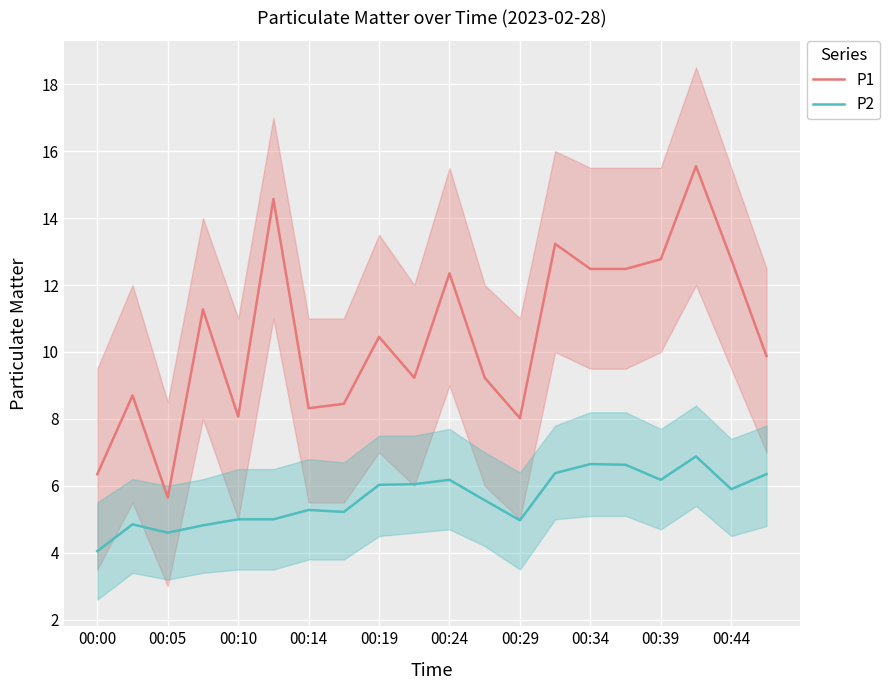

Which category has the lowest value in the P1 series?

00:05